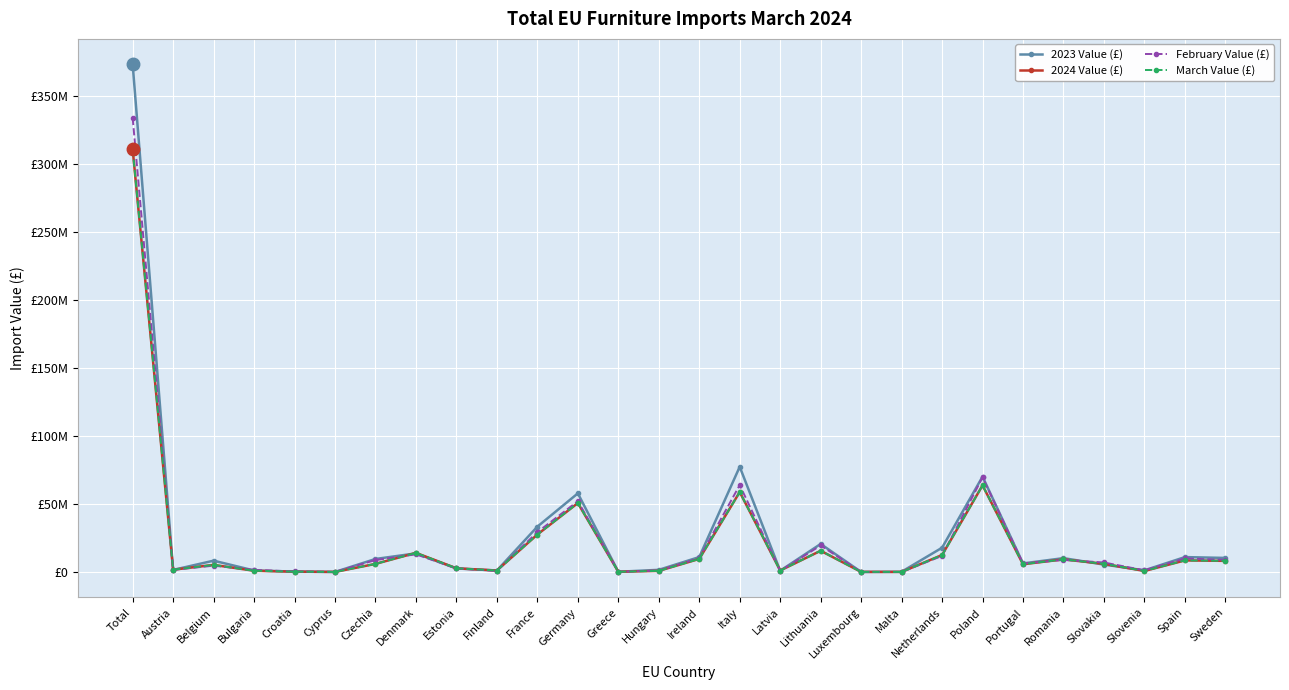

The value of 2023 Value (£) at Luxembourg is 28781. True or false?

True